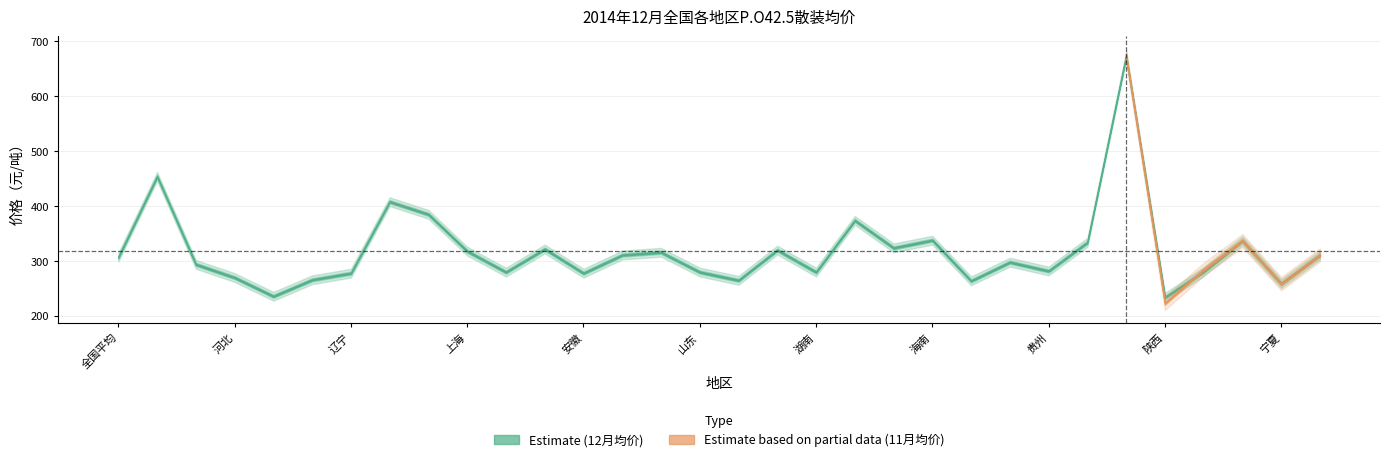

Which series has the largest range (max minus min)?

11月均价